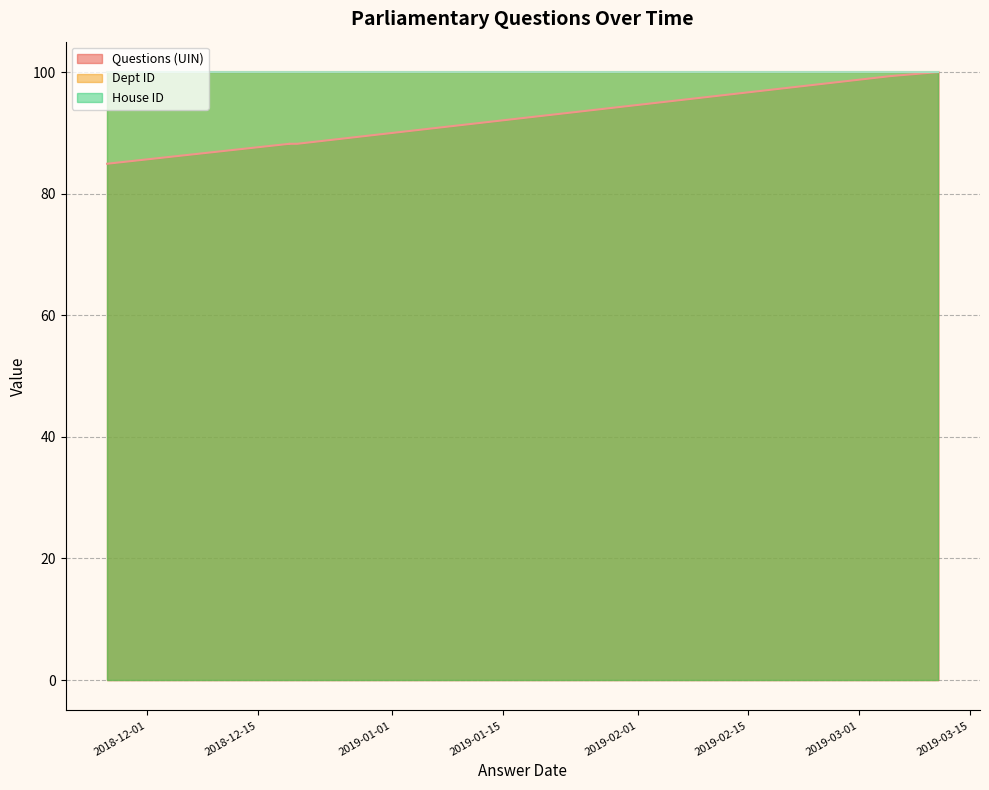

True or false: House ID (line) and Dept ID (line) cross at least once.

False